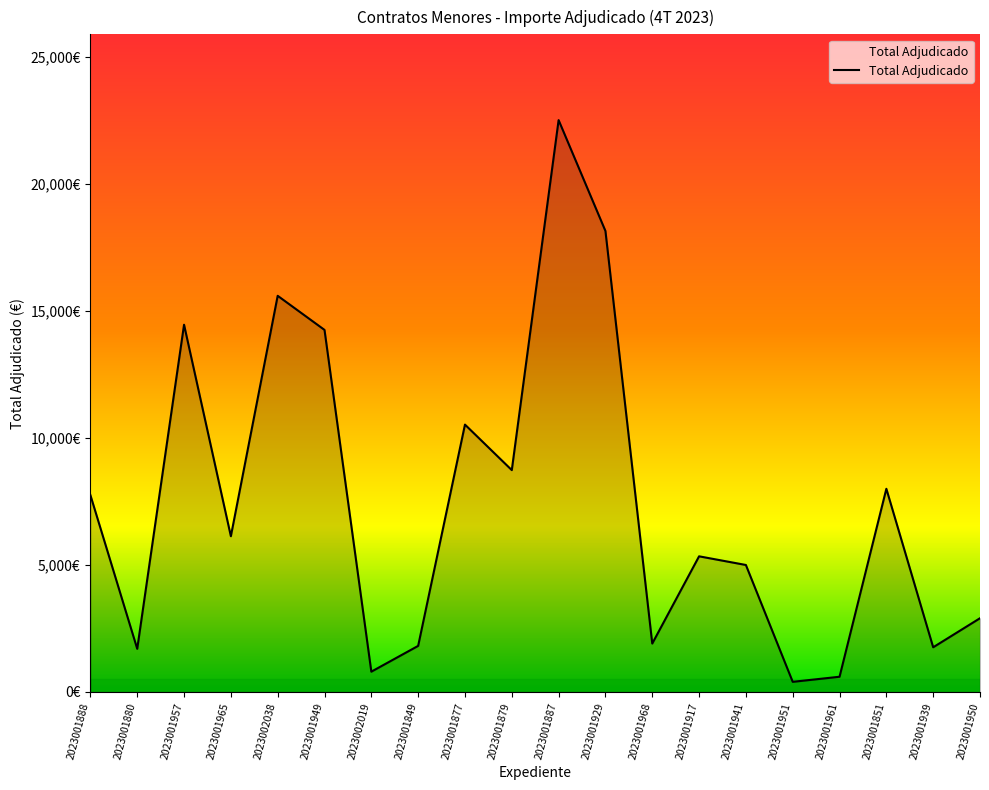

What is the value of the 20th point from the left?

2904.0